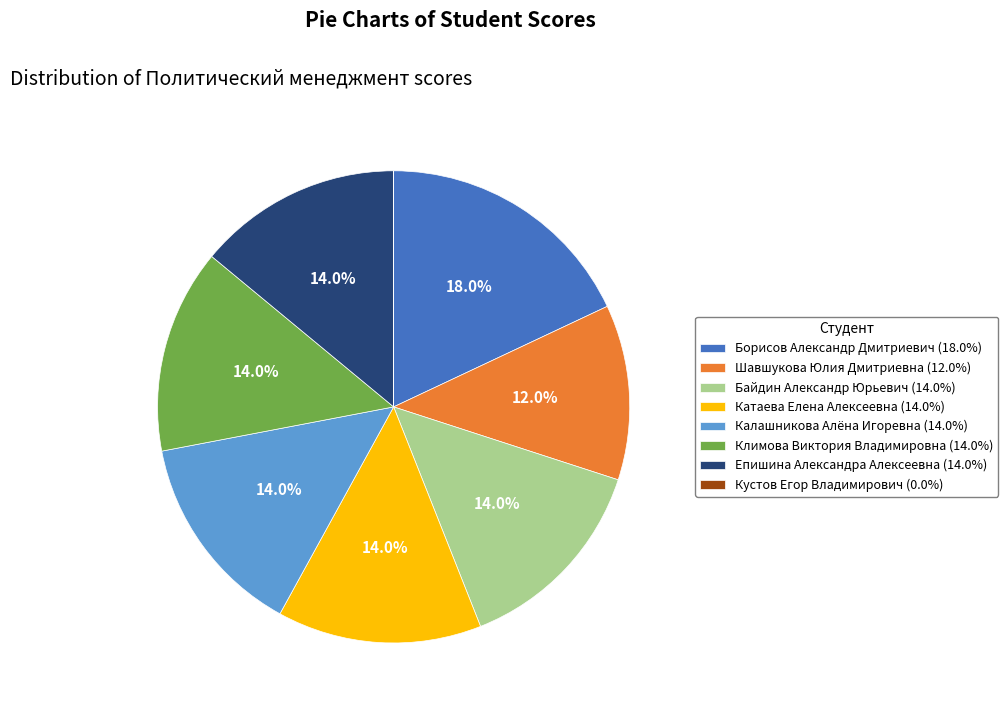

Is it true that Байдин Александр Юрьевич is 14% of the pie?

True